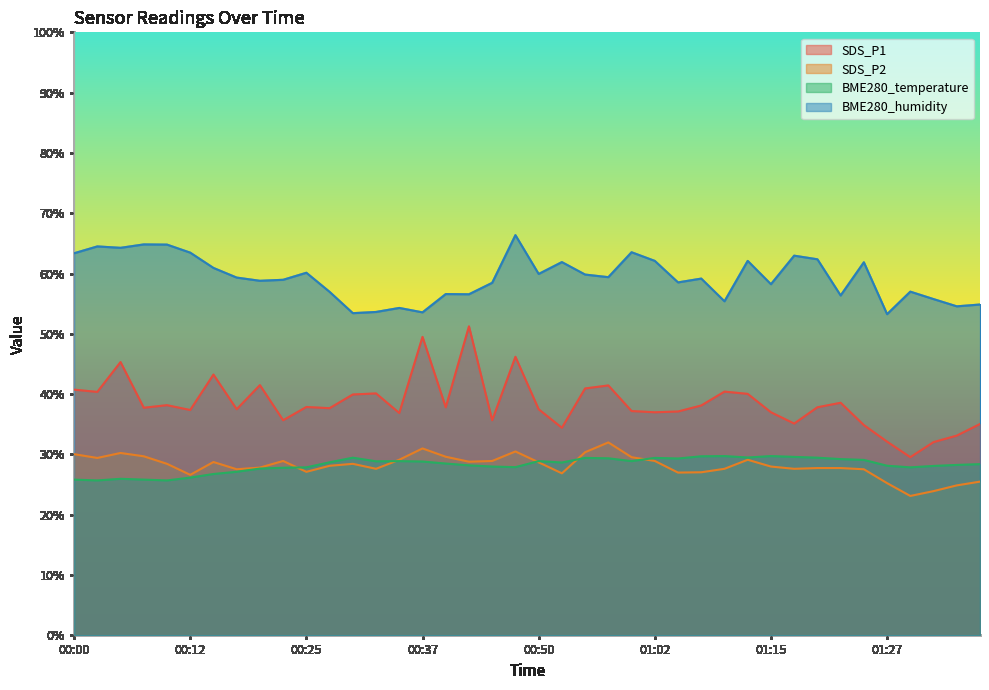

What are all the series names shown in the legend?

SDS_P1, SDS_P2, BME280_temperature, BME280_humidity